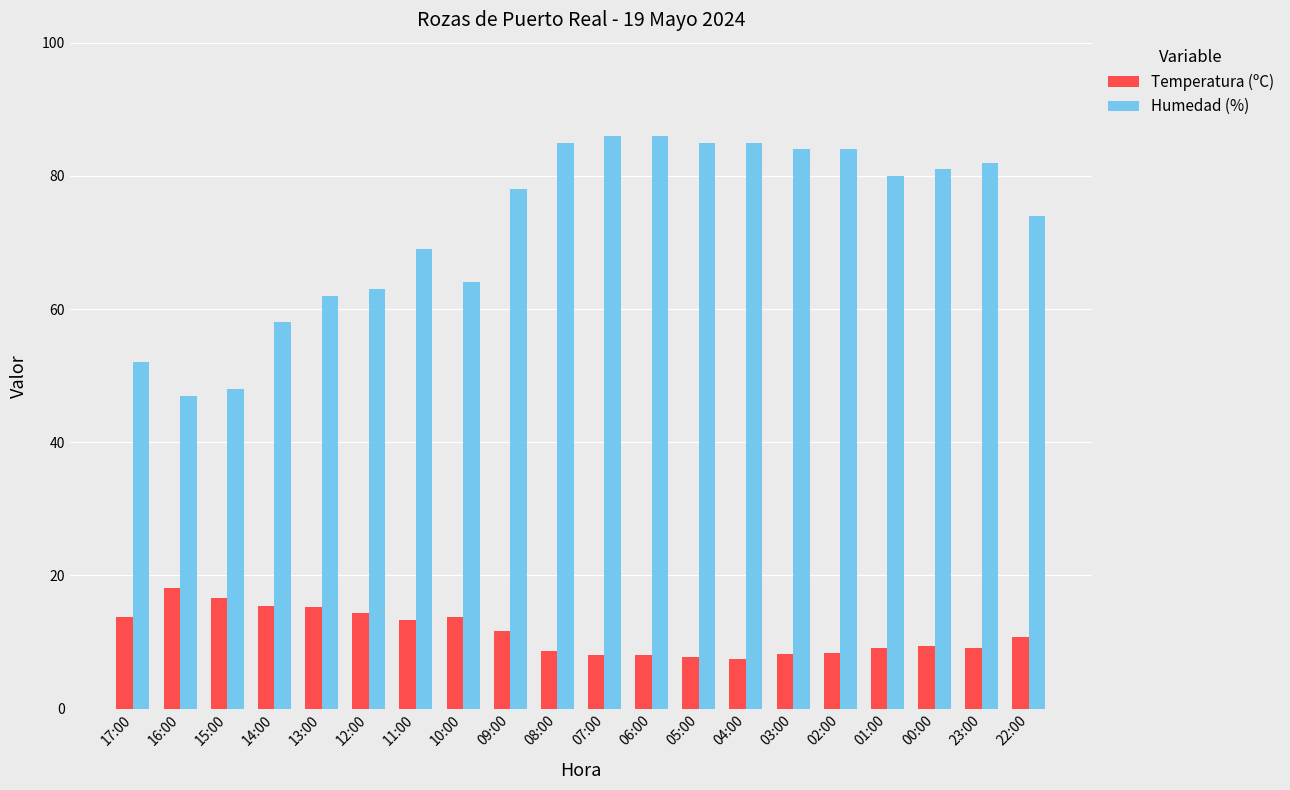

Which series has the widest spread of values?

Humedad (%)